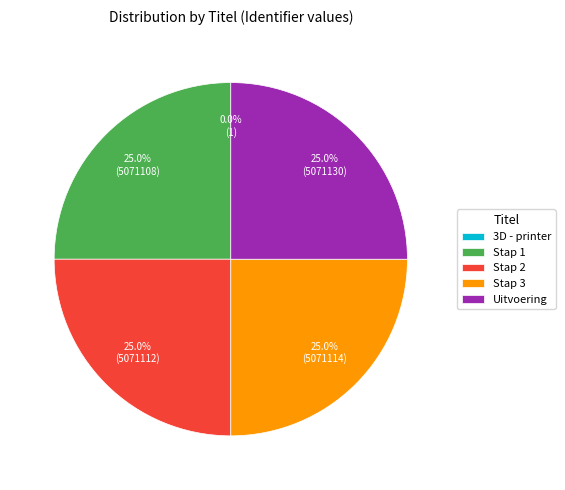

To the nearest percent, what percentage of the pie is Stap 1?

25%